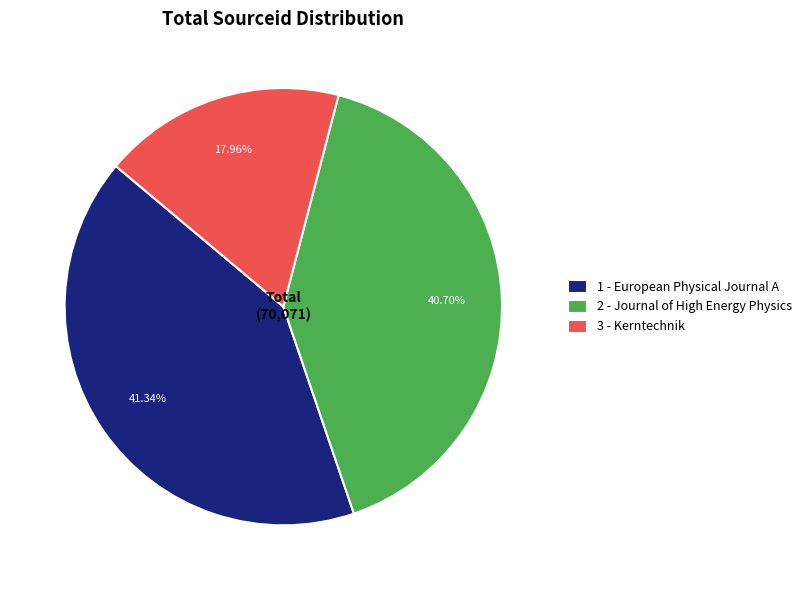

Rank the categories by value from highest to lowest.

1 - European Physical Journal A, 2 - Journal of High Energy Physics, 3 - Kerntechnik